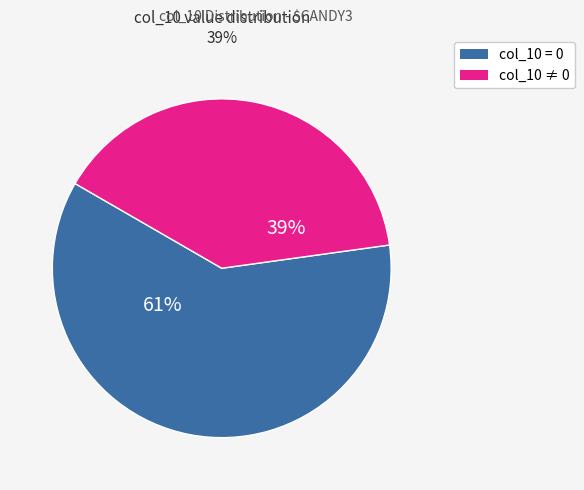

Count the number of slices in the pie.

2